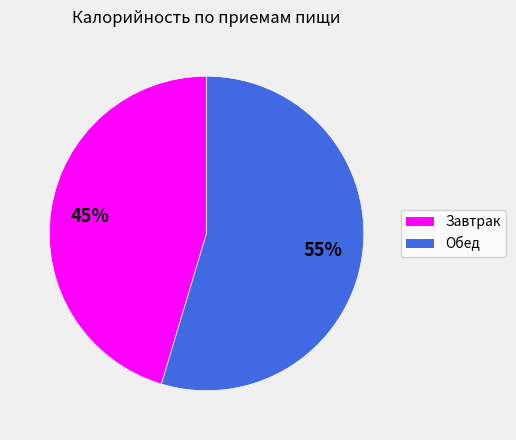

To the nearest percent, what portion does Обед represent?

55%